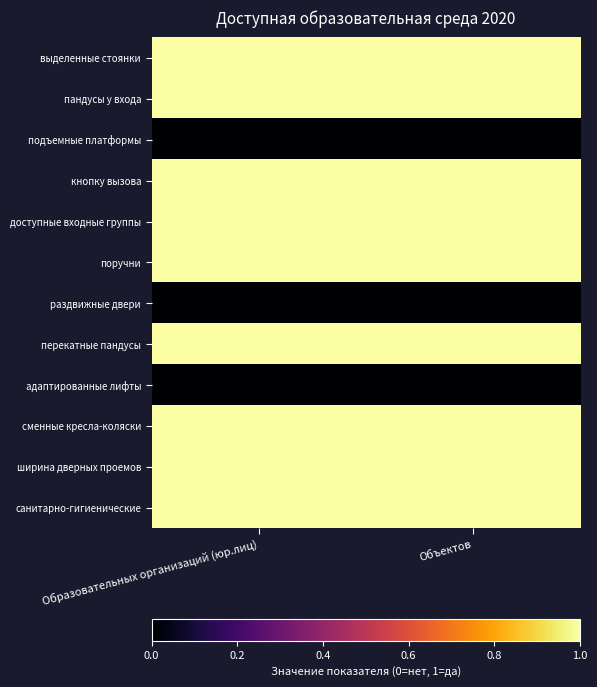

At Образовательных организаций (юр.лиц), list the series in order from largest to smallest.

выделенные стоянки, пандусы у входа, кнопку вызова, доступные входные группы, поручни, перекатные пандусы, сменные кресла-коляски, ширина дверных проемов, санитарно-гигиенические, подъемные платформы, раздвижные двери, адаптированные лифты